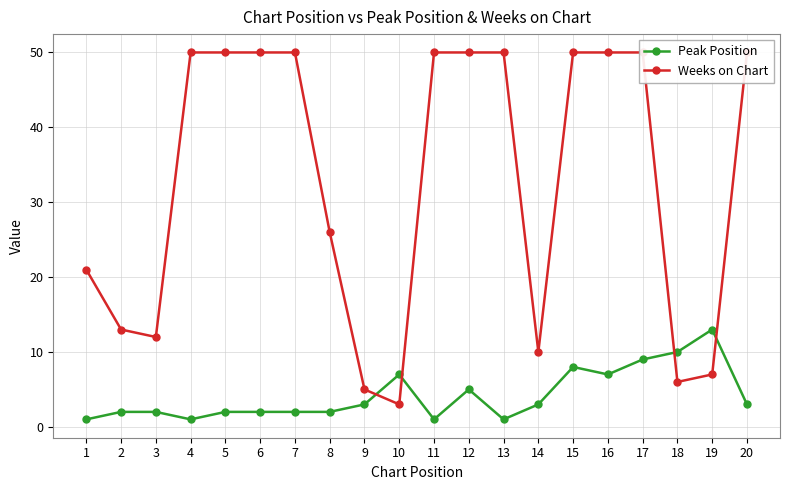

Which series changed the most between 7 and 10?

Weeks on Chart